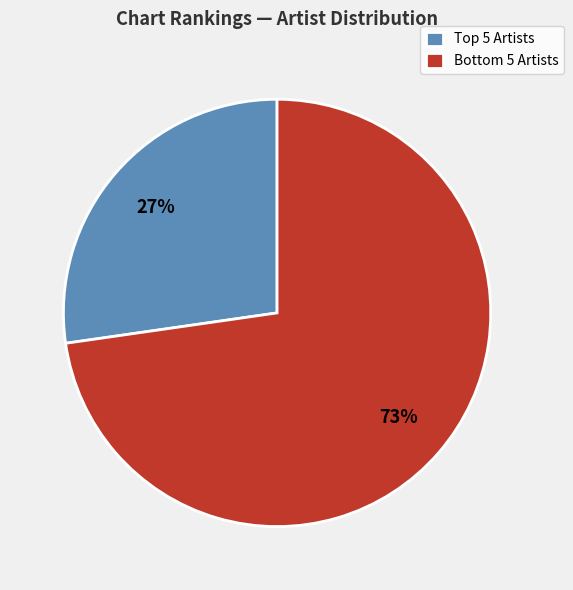

To the nearest percent, what is the average slice percentage?

50%